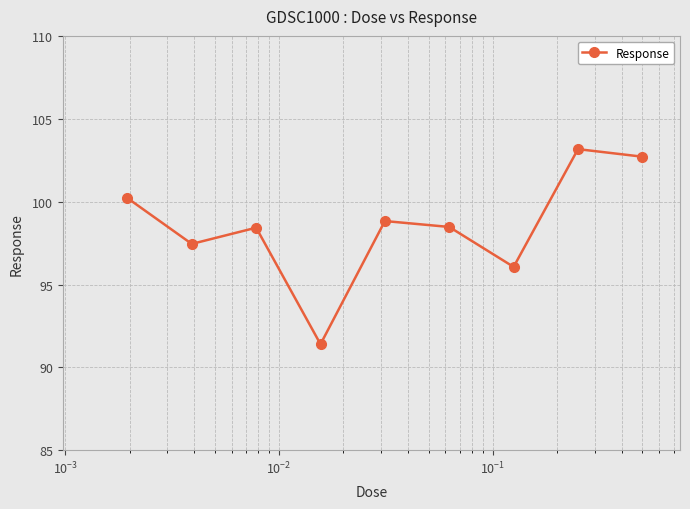

What is the difference between the maximum and minimum values?

11.8